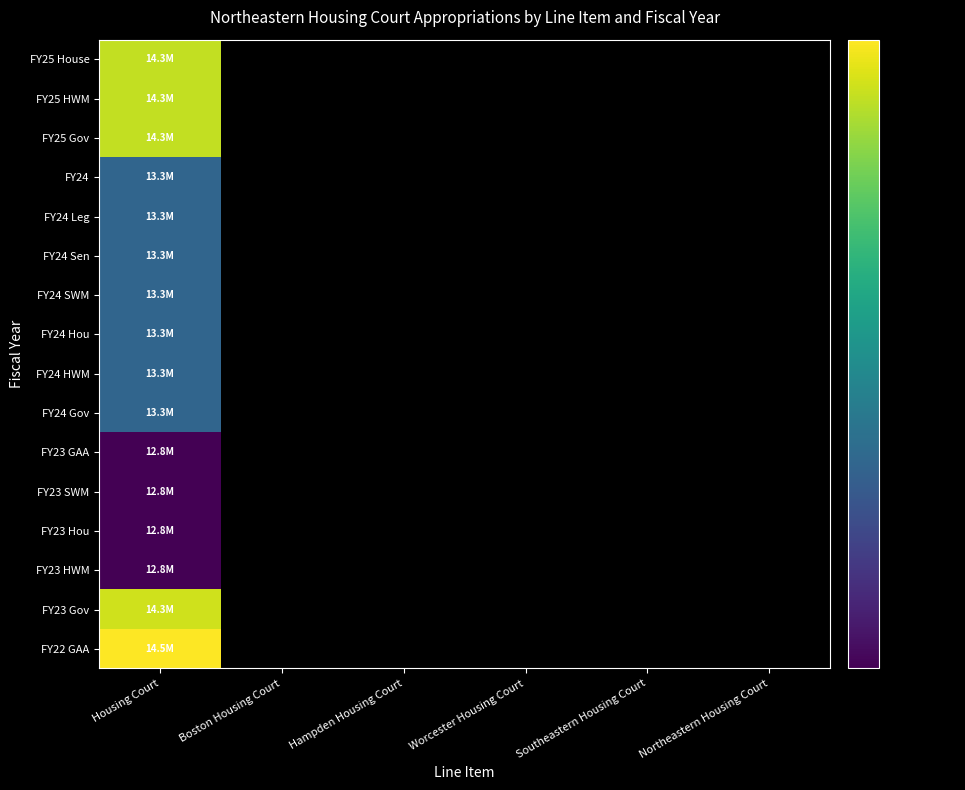

Reading left to right, extract all data points from this chart.

FY25 House: Housing Court=14288451	Boston Housing Court=0	Hampden Housing Court=0	Worcester Housing Court=0	Southeastern Housing Court=0	Northeastern Housing Court=0
FY25 HWM: Housing Court=14288451	Boston Housing Court=0	Hampden Housing Court=0	Worcester Housing Court=0	Southeastern Housing Court=0	Northeastern Housing Court=0
FY25 Gov: Housing Court=14288451	Boston Housing Court=0	Hampden Housing Court=0	Worcester Housing Court=0	Southeastern Housing Court=0	Northeastern Housing Court=0
FY24: Housing Court=13295636	Boston Housing Court=0	Hampden Housing Court=0	Worcester Housing Court=0	Southeastern Housing Court=0	Northeastern Housing Court=0
FY24 Leg: Housing Court=13295636	Boston Housing Court=0	Hampden Housing Court=0	Worcester Housing Court=0	Southeastern Housing Court=0	Northeastern Housing Court=0
FY24 Sen: Housing Court=13295636	Boston Housing Court=0	Hampden Housing Court=0	Worcester Housing Court=0	Southeastern Housing Court=0	Northeastern Housing Court=0
FY24 SWM: Housing Court=13295636	Boston Housing Court=0	Hampden Housing Court=0	Worcester Housing Court=0	Southeastern Housing Court=0	Northeastern Housing Court=0
FY24 Hou: Housing Court=13295636	Boston Housing Court=0	Hampden Housing Court=0	Worcester Housing Court=0	Southeastern Housing Court=0	Northeastern Housing Court=0
FY24 HWM: Housing Court=13295636	Boston Housing Court=0	Hampden Housing Court=0	Worcester Housing Court=0	Southeastern Housing Court=0	Northeastern Housing Court=0
FY24 Gov: Housing Court=13295636	Boston Housing Court=0	Hampden Housing Court=0	Worcester Housing Court=0	Southeastern Housing Court=0	Northeastern Housing Court=0
FY23 GAA: Housing Court=12771292	Boston Housing Court=0	Hampden Housing Court=0	Worcester Housing Court=0	Southeastern Housing Court=0	Northeastern Housing Court=0
FY23 SWM: Housing Court=12771292	Boston Housing Court=0	Hampden Housing Court=0	Worcester Housing Court=0	Southeastern Housing Court=0	Northeastern Housing Court=0
FY23 Hou: Housing Court=12771292	Boston Housing Court=0	Hampden Housing Court=0	Worcester Housing Court=0	Southeastern Housing Court=0	Northeastern Housing Court=0
FY23 HWM: Housing Court=12771292	Boston Housing Court=0	Hampden Housing Court=0	Worcester Housing Court=0	Southeastern Housing Court=0	Northeastern Housing Court=0
FY23 Gov: Housing Court=14324571	Boston Housing Court=0	Hampden Housing Court=0	Worcester Housing Court=0	Southeastern Housing Court=0	Northeastern Housing Court=0
FY22 GAA: Housing Court=14453886	Boston Housing Court=0	Hampden Housing Court=0	Worcester Housing Court=0	Southeastern Housing Court=0	Northeastern Housing Court=0